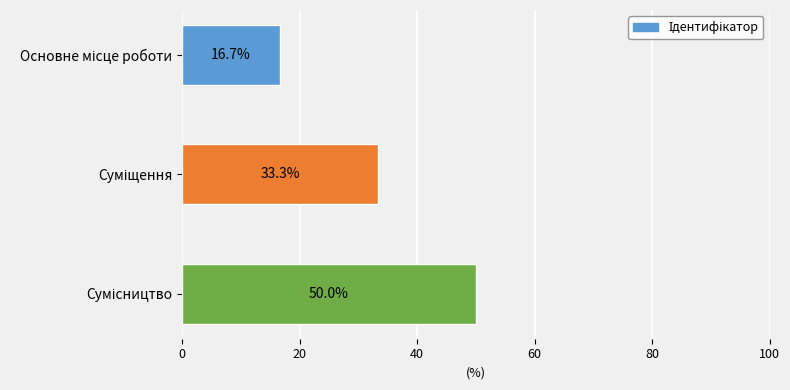

What is the minimum value shown in the chart?

16.7